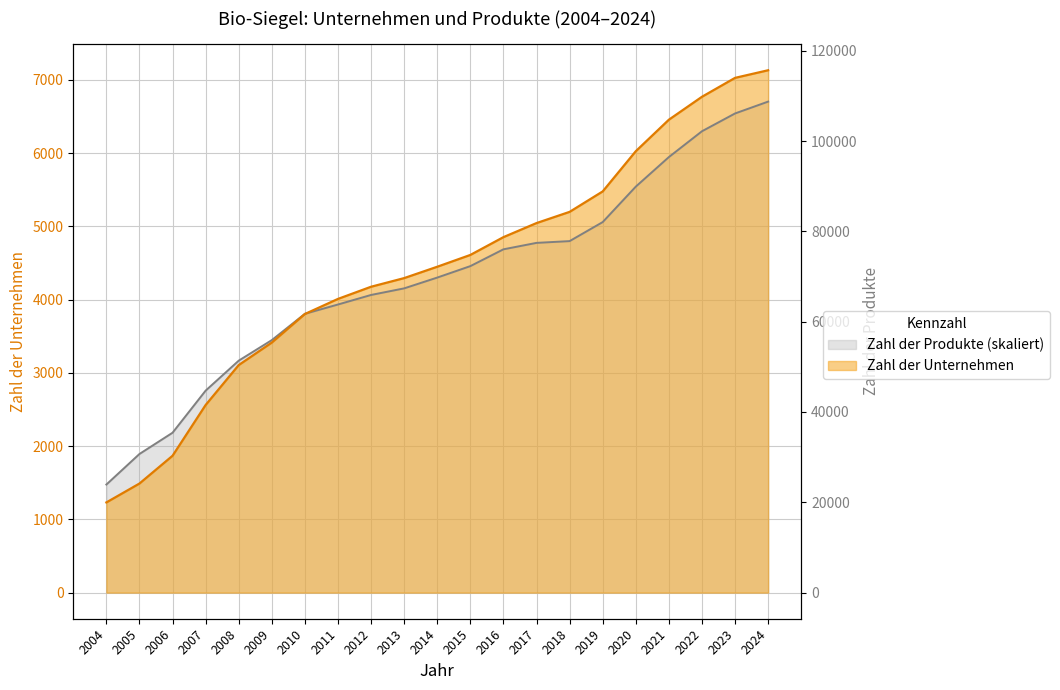

Between 2008 and 2019, which series saw the biggest shift?

Zahl der Unternehmen